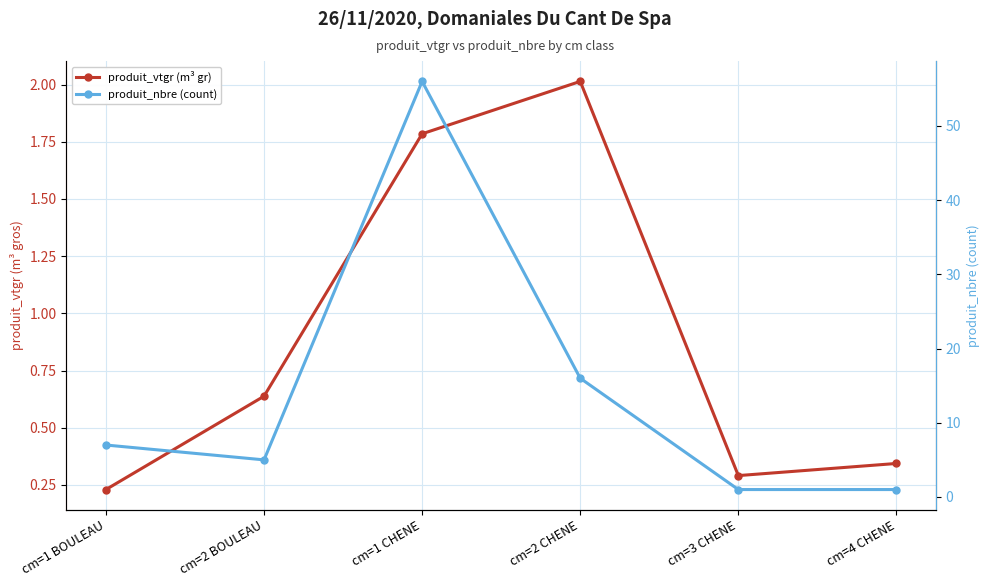

List the series in order of their overall mean, highest first.

produit_nbre (count), produit_vtgr (m³ gr)